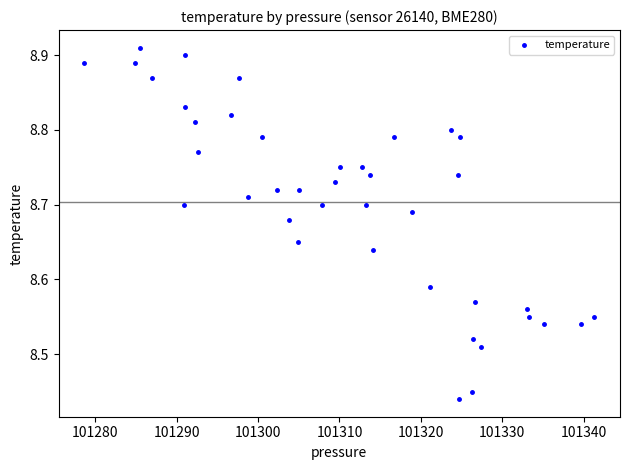

What is the range of X values (max minus min)?

62.6